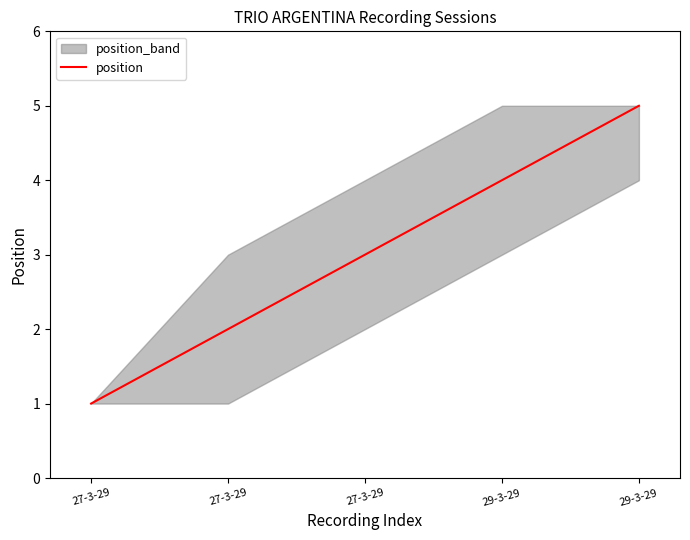

What is the difference between the values at 27-3-29 and 27-3-29?

1